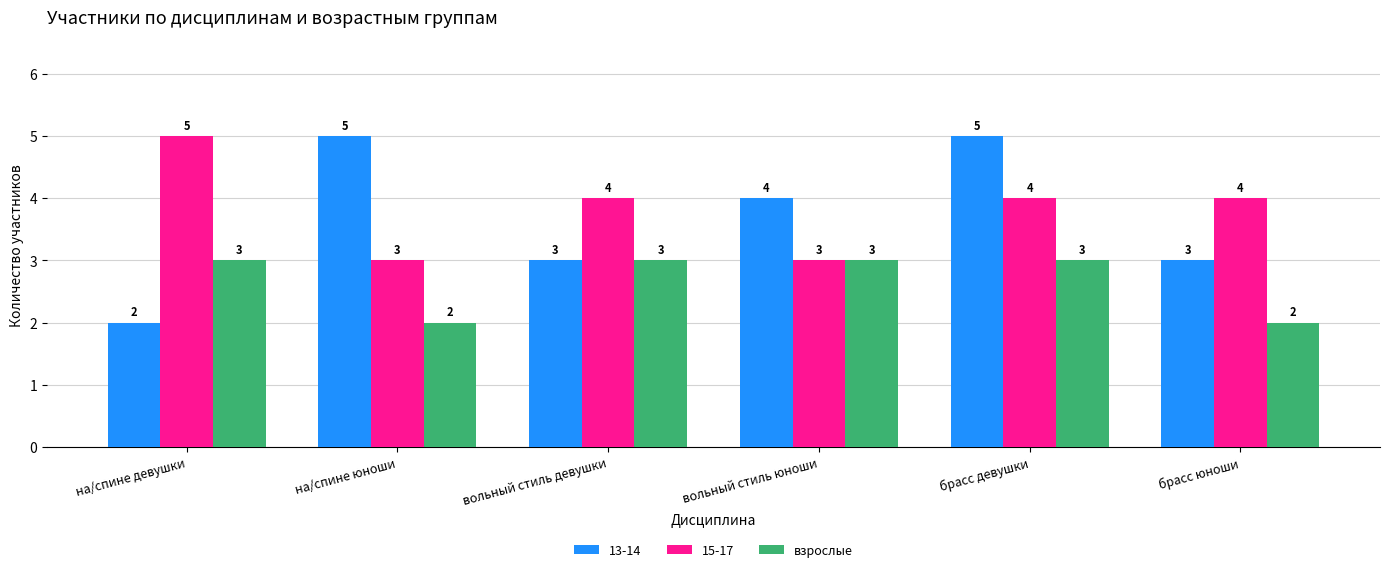

Is it true that 15-17 equals 2 at на/спине девушки?

False